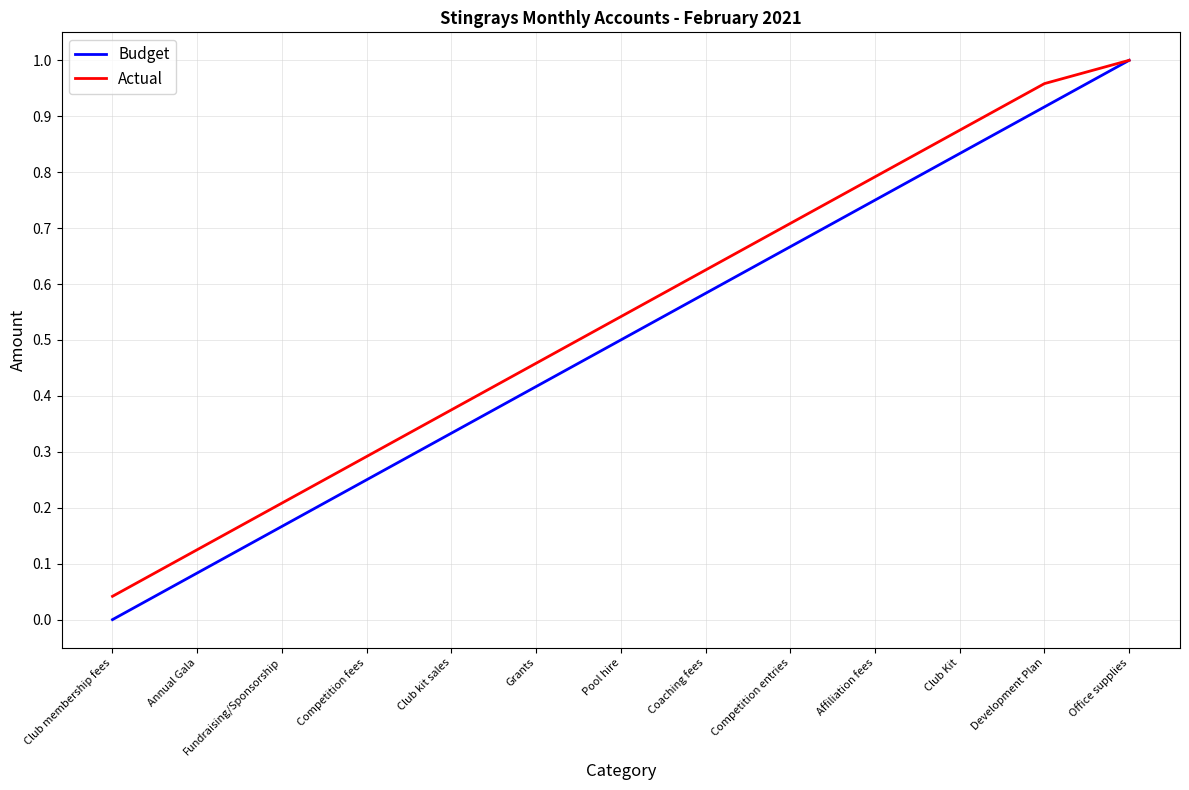

At which label is Actual closest to 0?

Club membership fees